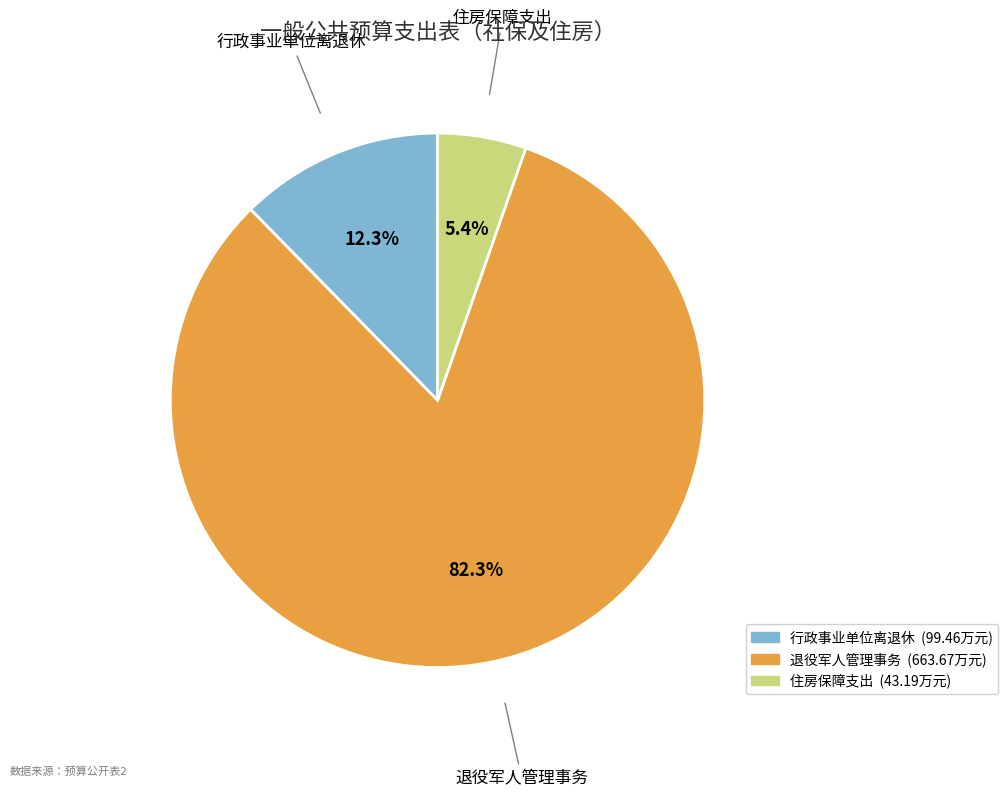

To the nearest percent, what portion does 行政事业单位离退休 represent?

12%